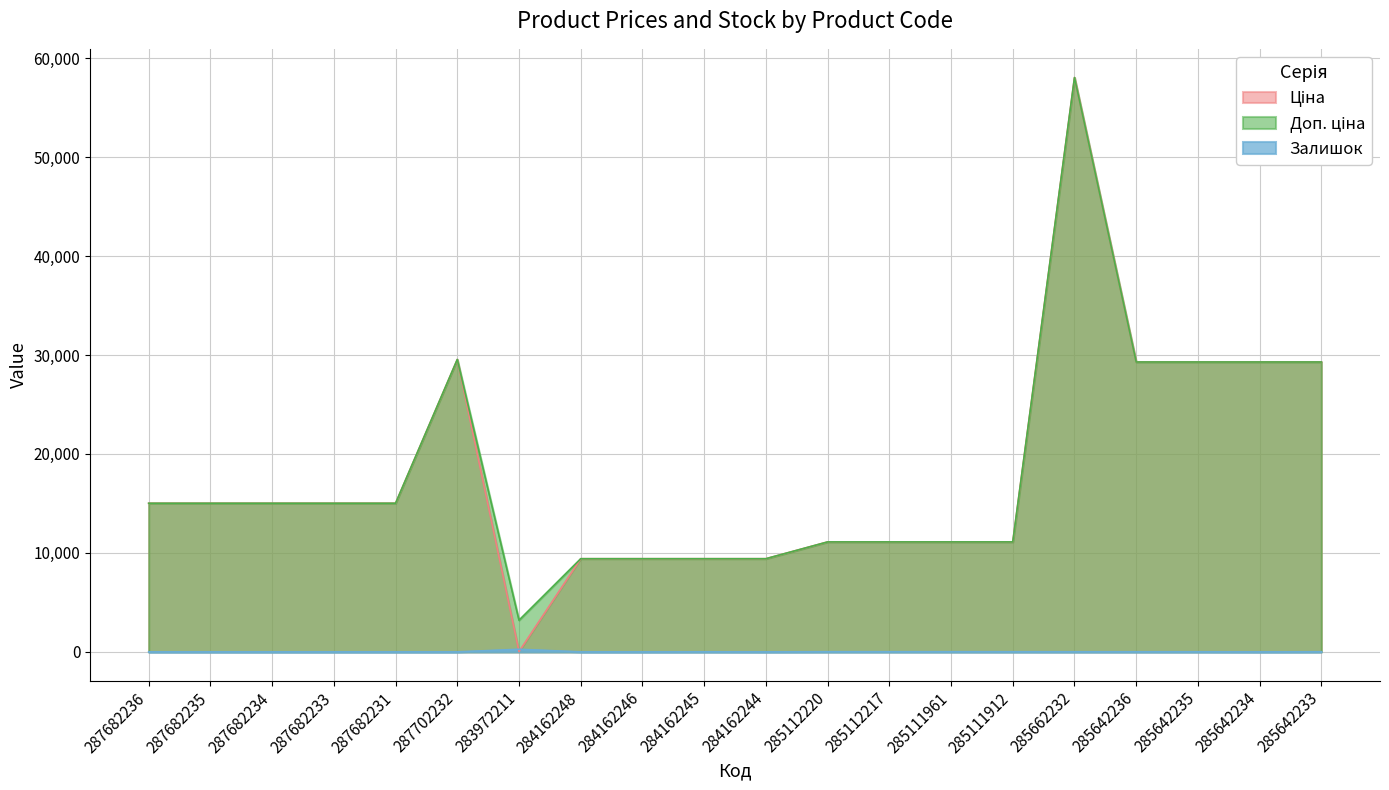

At how many categories does at least one series exceed 45510?

1